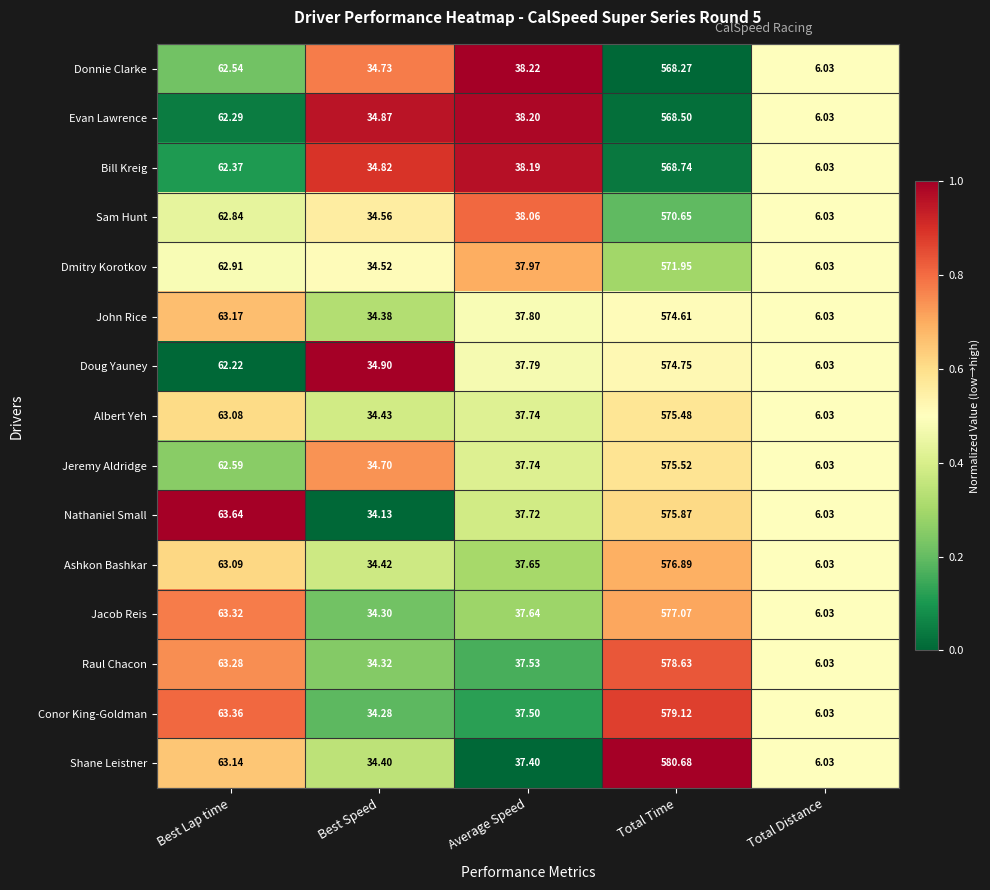

Which label corresponds to the smallest value in the chart?

Total Distance